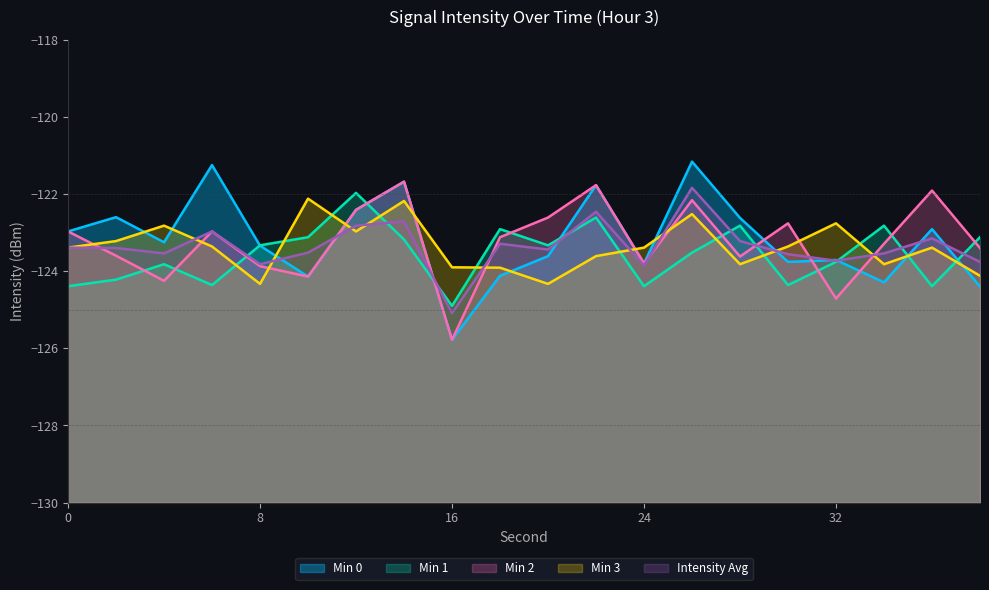

Which series has the largest range (max minus min)?

Min 0